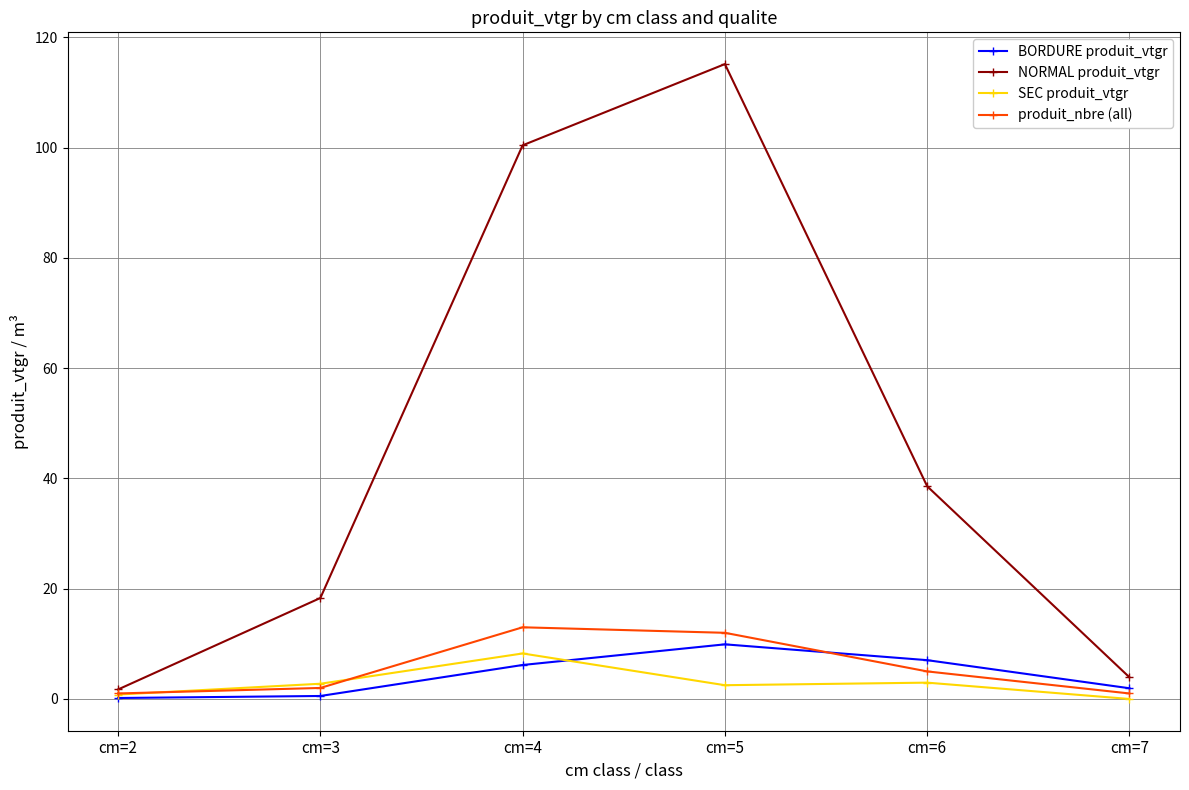

Is this an area chart (filled region under the line)?

No